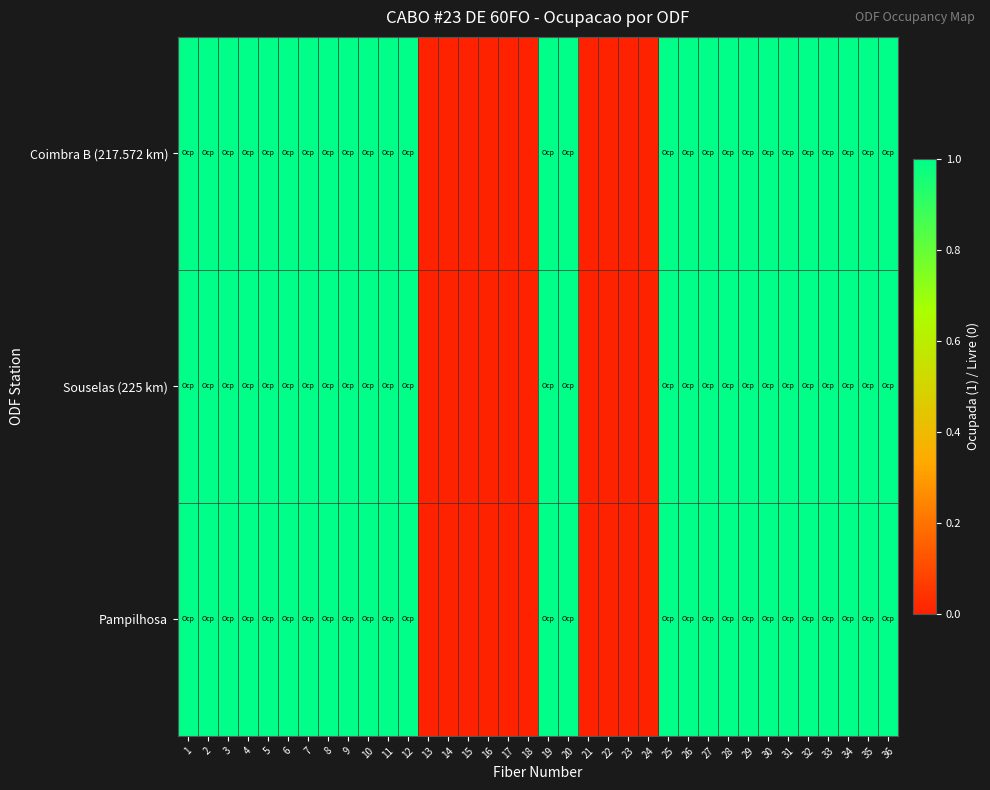

Which series has the largest total across all categories?

Coimbra B (217.572 km)